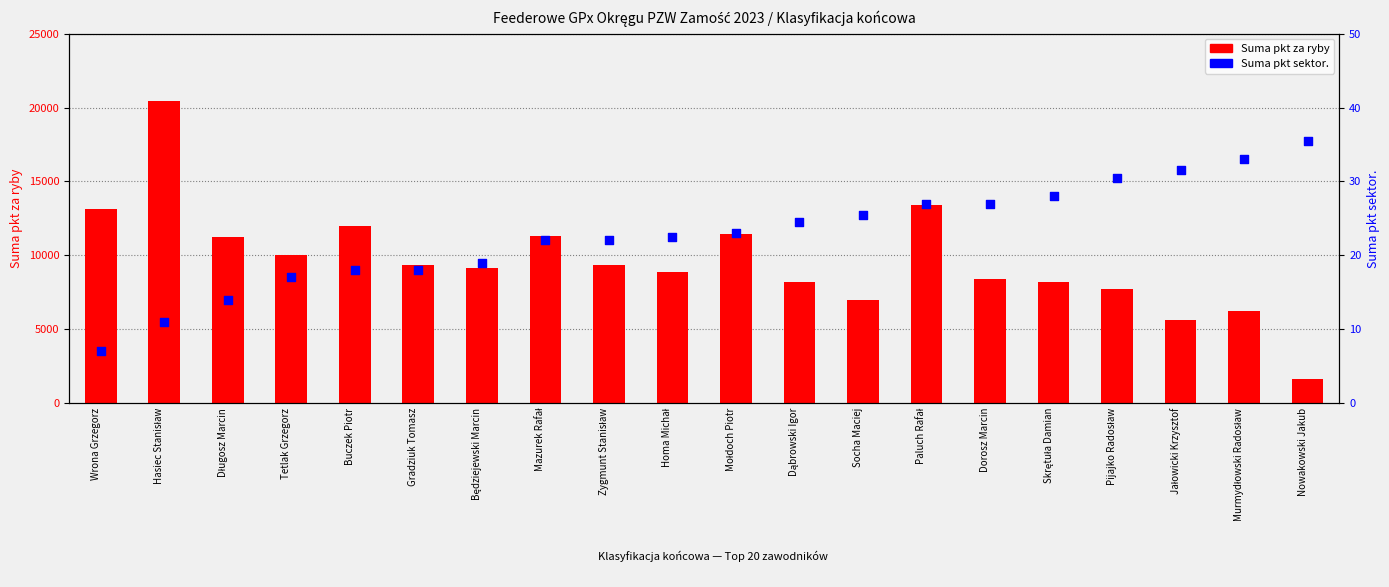

What are all the series names shown in the legend?

Suma pkt za ryby, Suma pkt sektor.